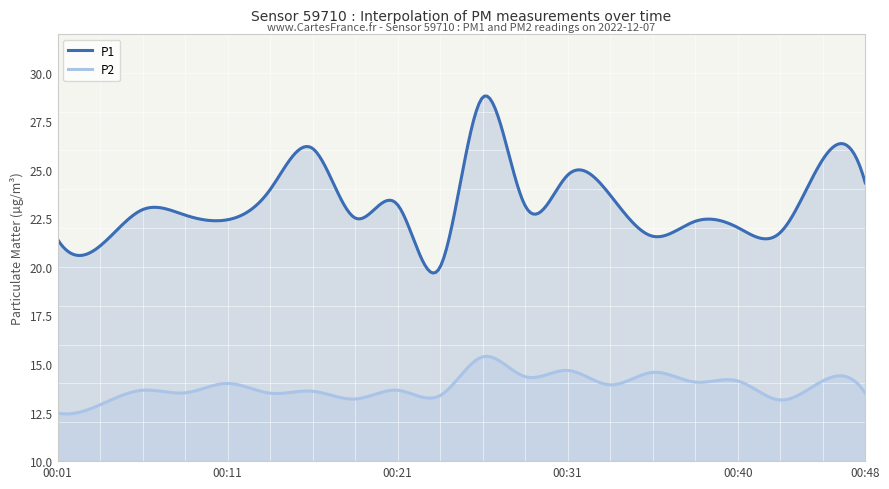

Which series has the widest spread of values?

P1